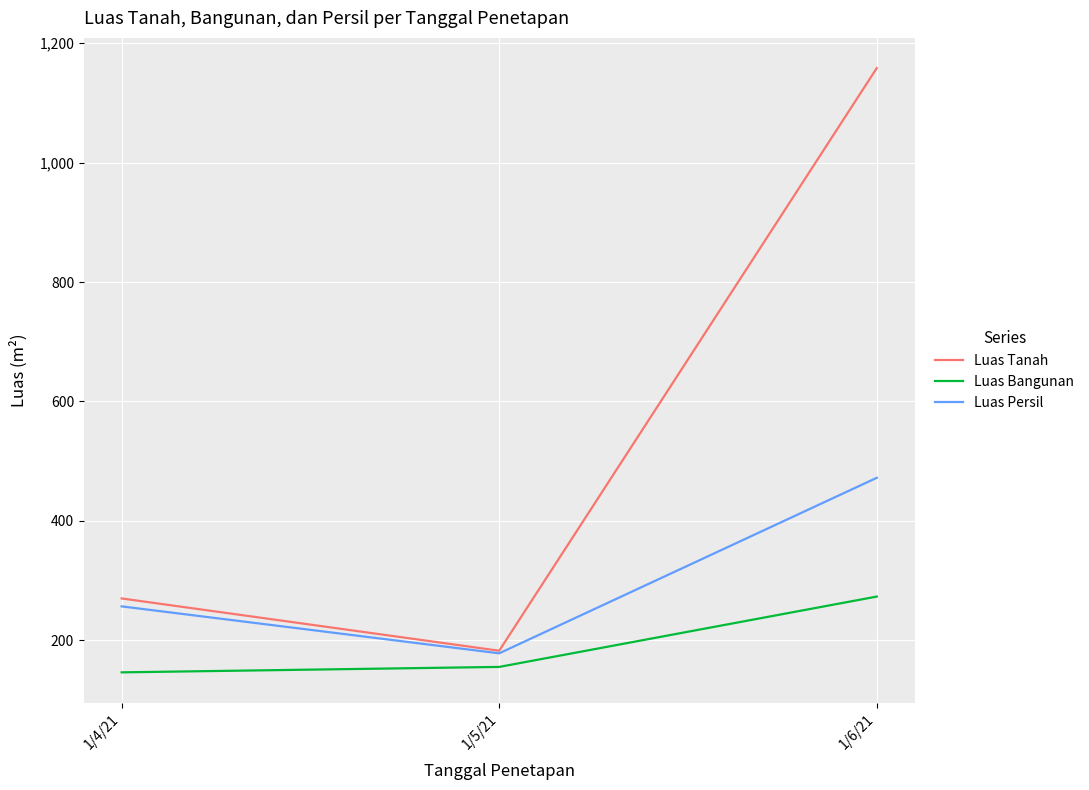

What is the total value across all series at 1/5/21?

516.3